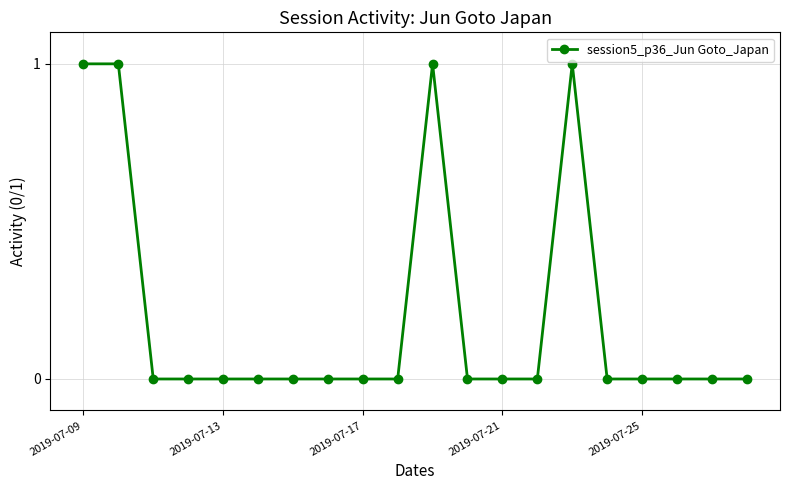

What is the value of the 11th point from the left?

1